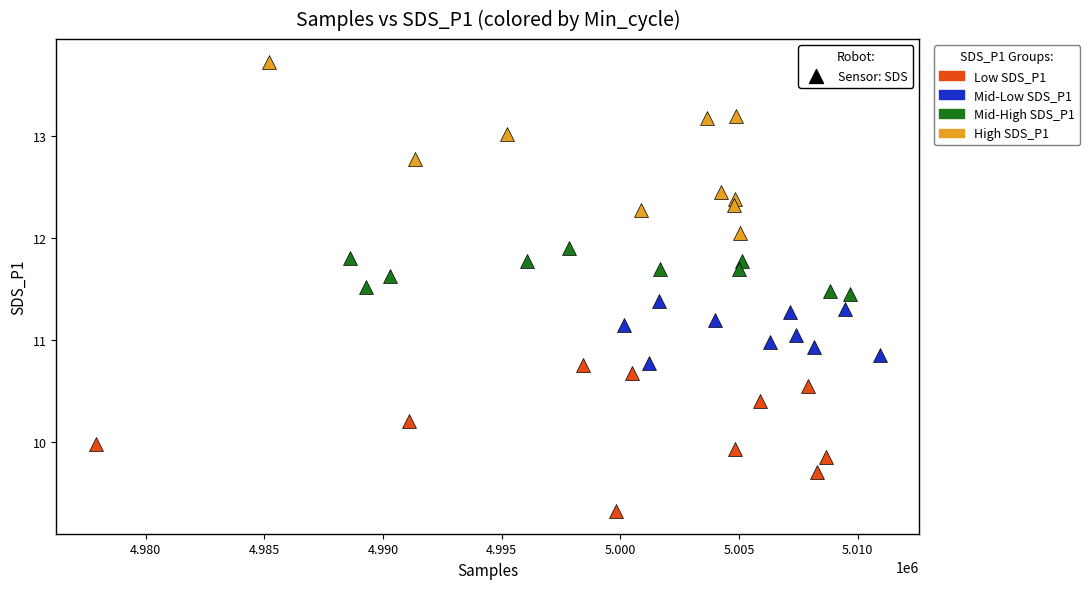

Which series has the widest spread of Y values?

High SDS_P1